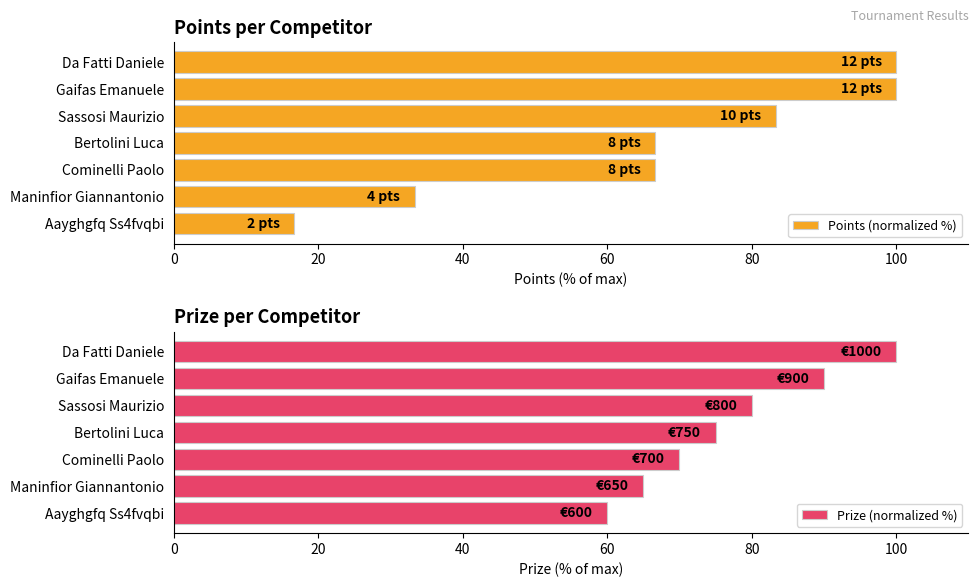

What is the sum of all Points (normalized %) values?

466.7